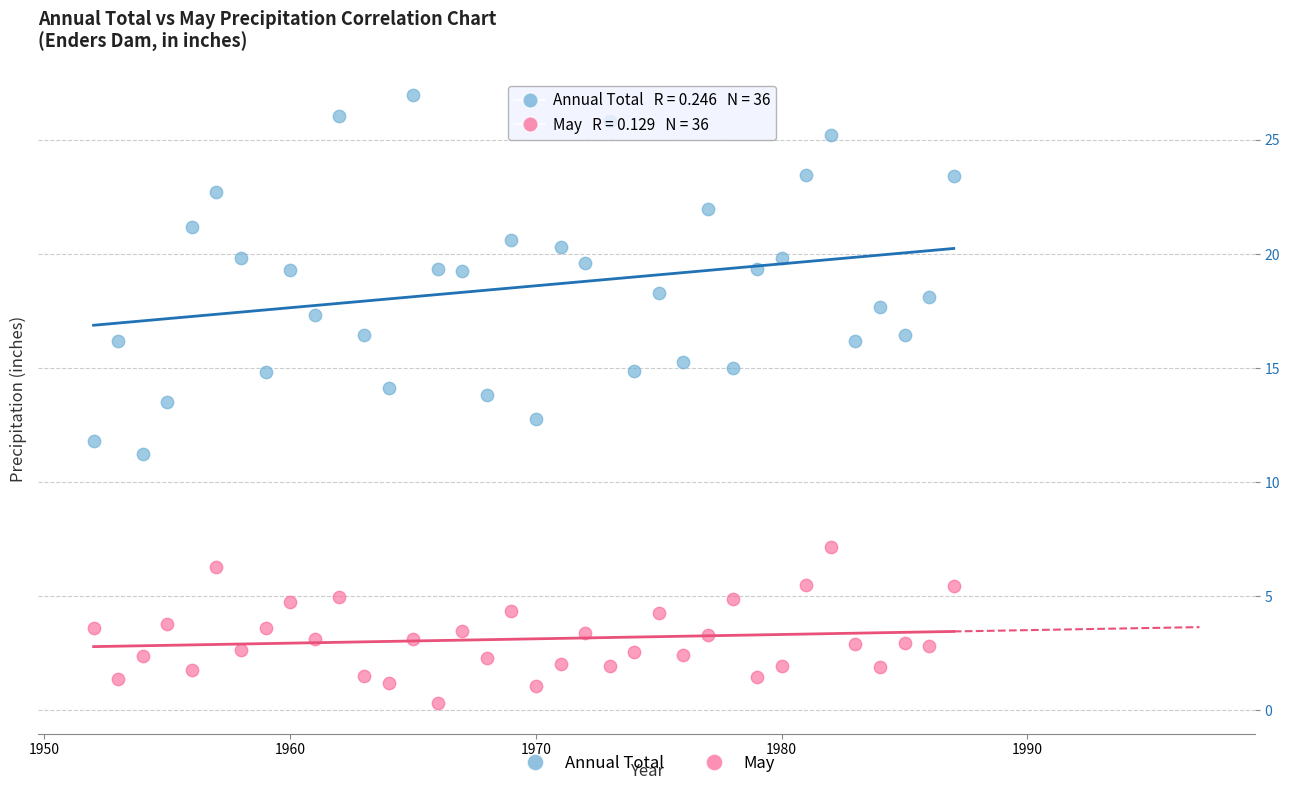

Which series reaches the minimum Y coordinate?

May